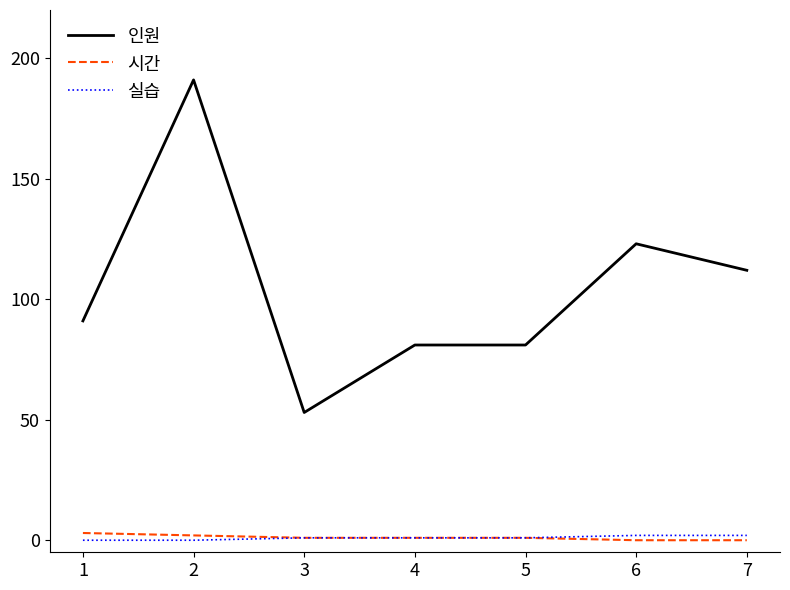

Between 4 and 7, which series saw the biggest shift?

인원